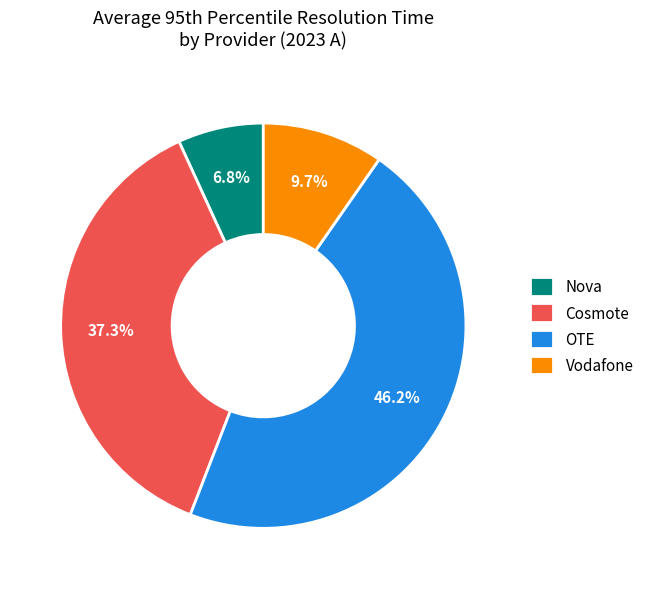

How many slices are in this pie chart?

4